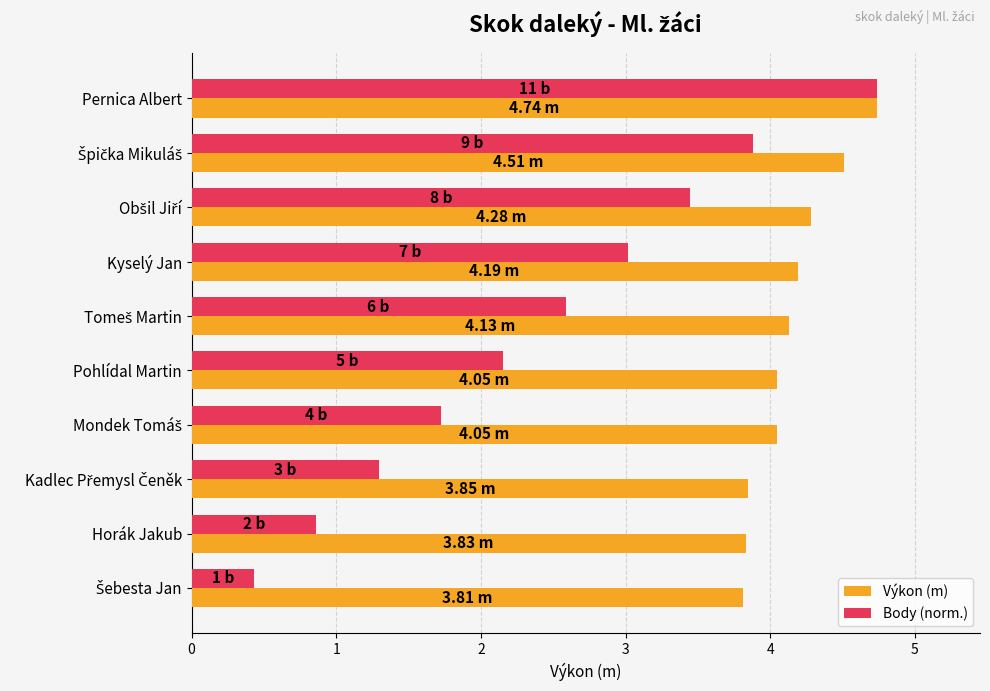

Which series has the largest range (max minus min)?

Body (norm.)